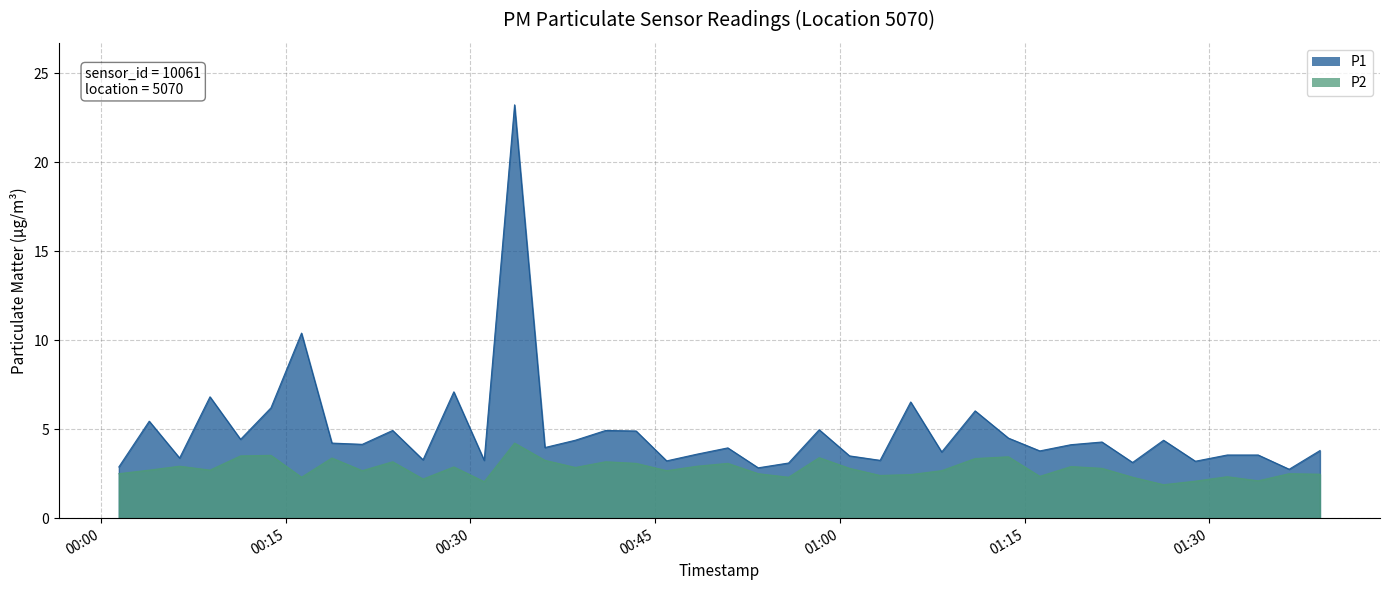

True or false: P2 and P1 cross at least once.

False